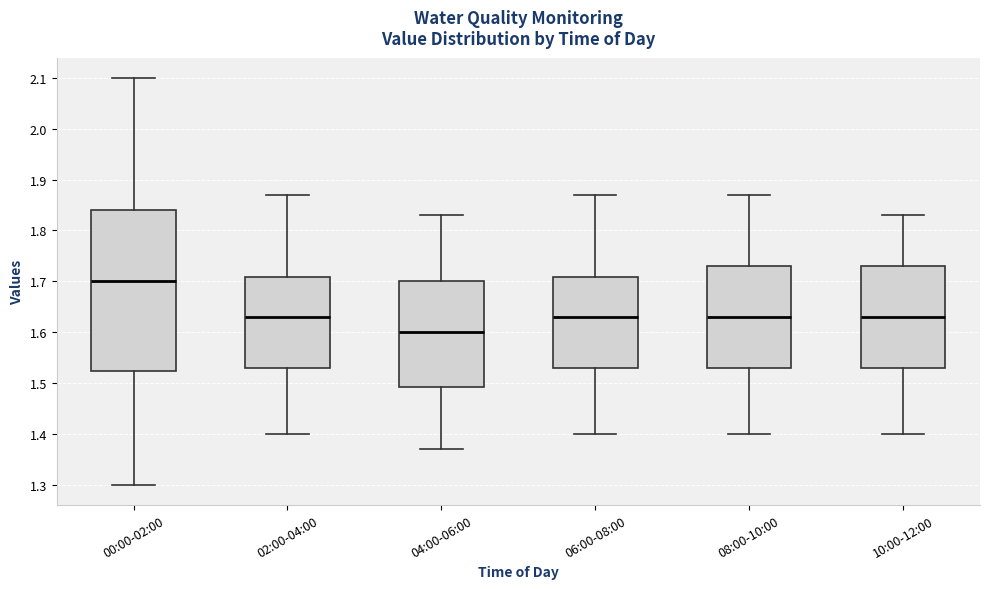

Reading left to right, read every box against the y-axis: the position of its median line, the range the box covers, and the ends of its whiskers. The values are not printed on the chart, so give them approximately, as read against the axis.

00:00-02:00: median 1.70, box 1.52 to 1.84, whiskers 1.30 to 2.10
02:00-04:00: median 1.63, box 1.53 to 1.71, whiskers 1.40 to 1.87
04:00-06:00: median 1.60, box 1.49 to 1.70, whiskers 1.37 to 1.83
06:00-08:00: median 1.63, box 1.53 to 1.71, whiskers 1.40 to 1.87
08:00-10:00: median 1.63, box 1.53 to 1.73, whiskers 1.40 to 1.87
10:00-12:00: median 1.63, box 1.53 to 1.73, whiskers 1.40 to 1.83